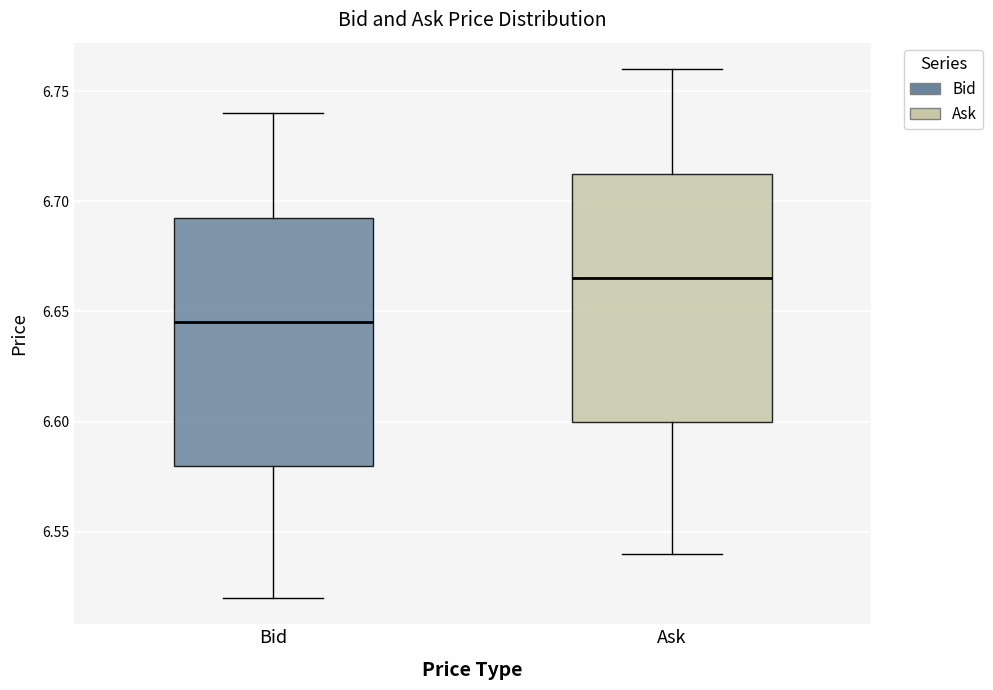

Reading left to right, transcribe this box plot: for each box, give where its median line is, the range the box spans, and where its two whiskers end, as read against the y-axis. The values are not printed on the chart, so give them approximately, as read against the axis.

Bid: median 6.645, box 6.580 to 6.695, whiskers 6.520 to 6.740
Ask: median 6.665, box 6.600 to 6.715, whiskers 6.540 to 6.760